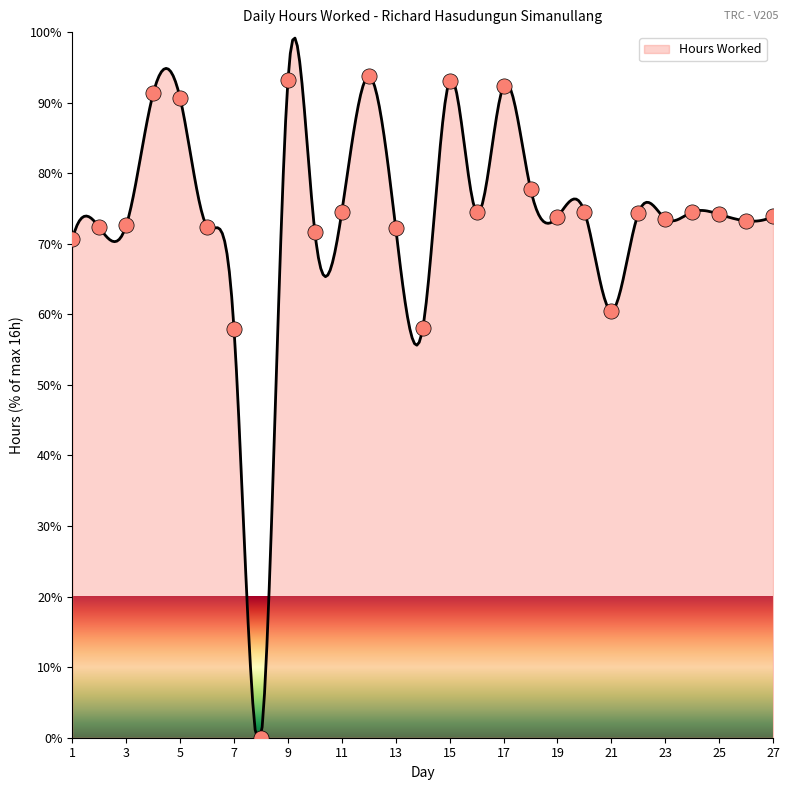

Which has a higher value, 26 or 3?

26